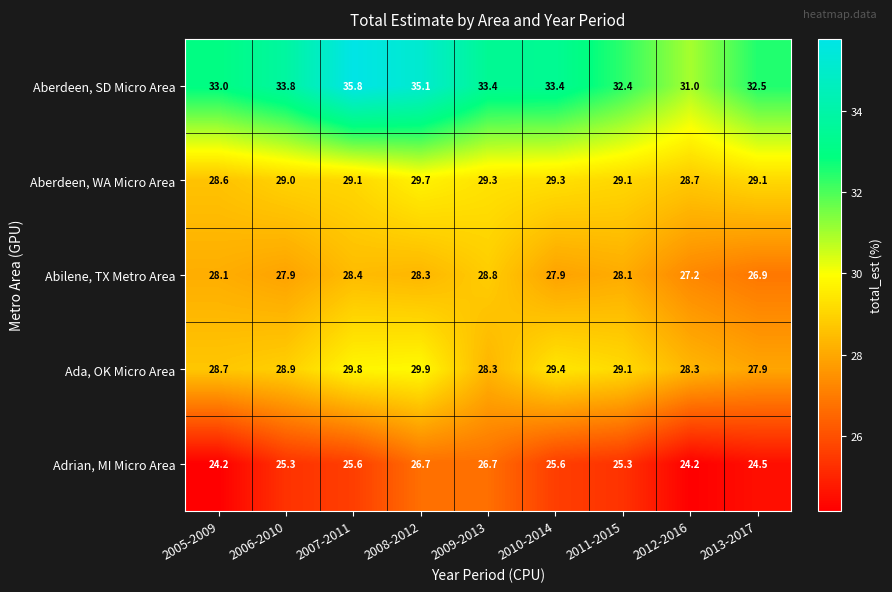

How many distinct data groups are displayed?

5